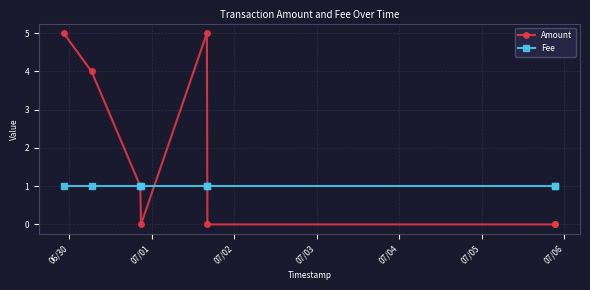

What is the highest value of the Amount series?

5